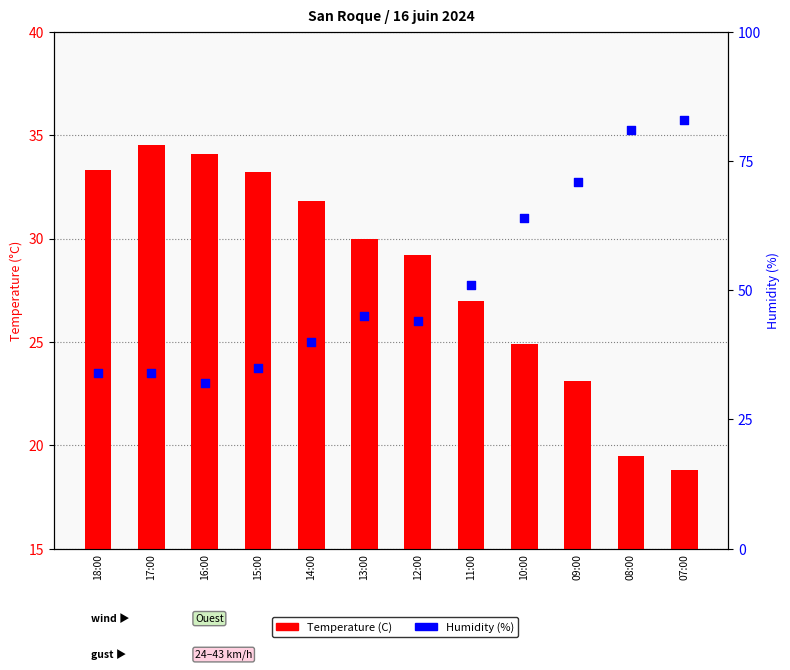

What is the total value across all series at 18:00?

67.3